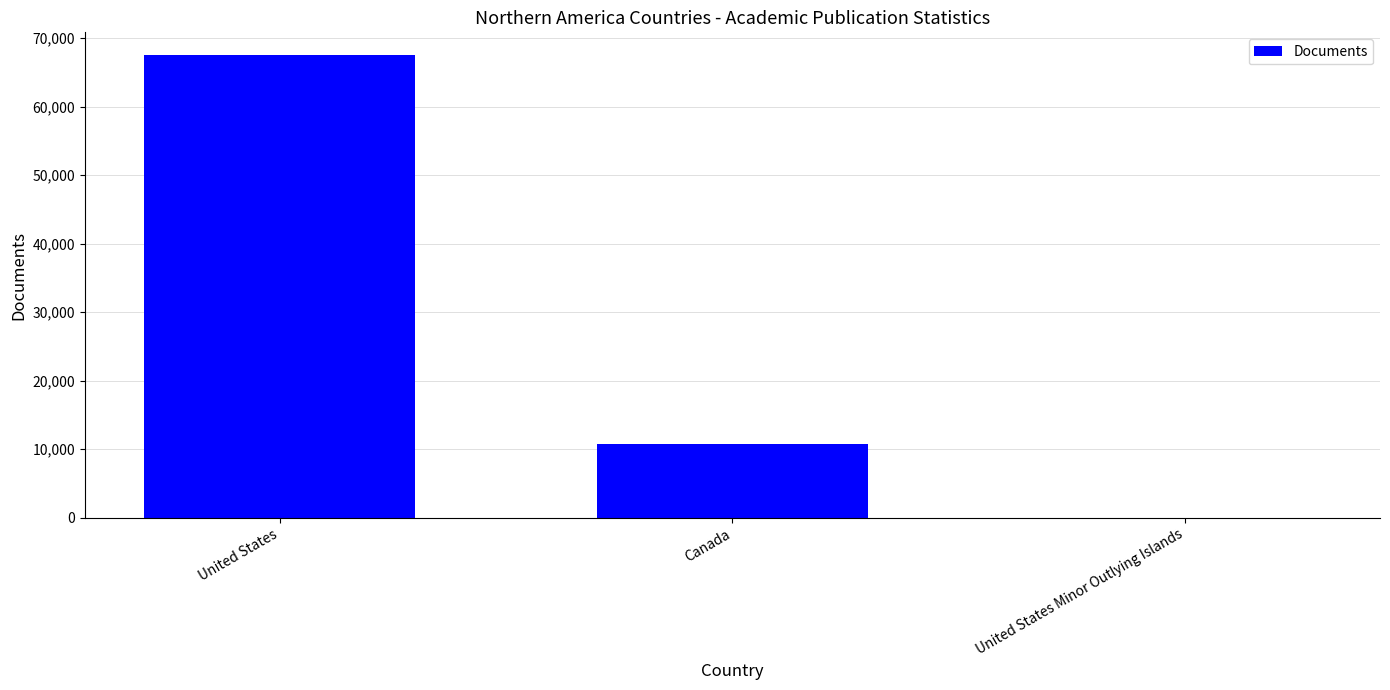

At which label does the data first exceed 10756?

United States